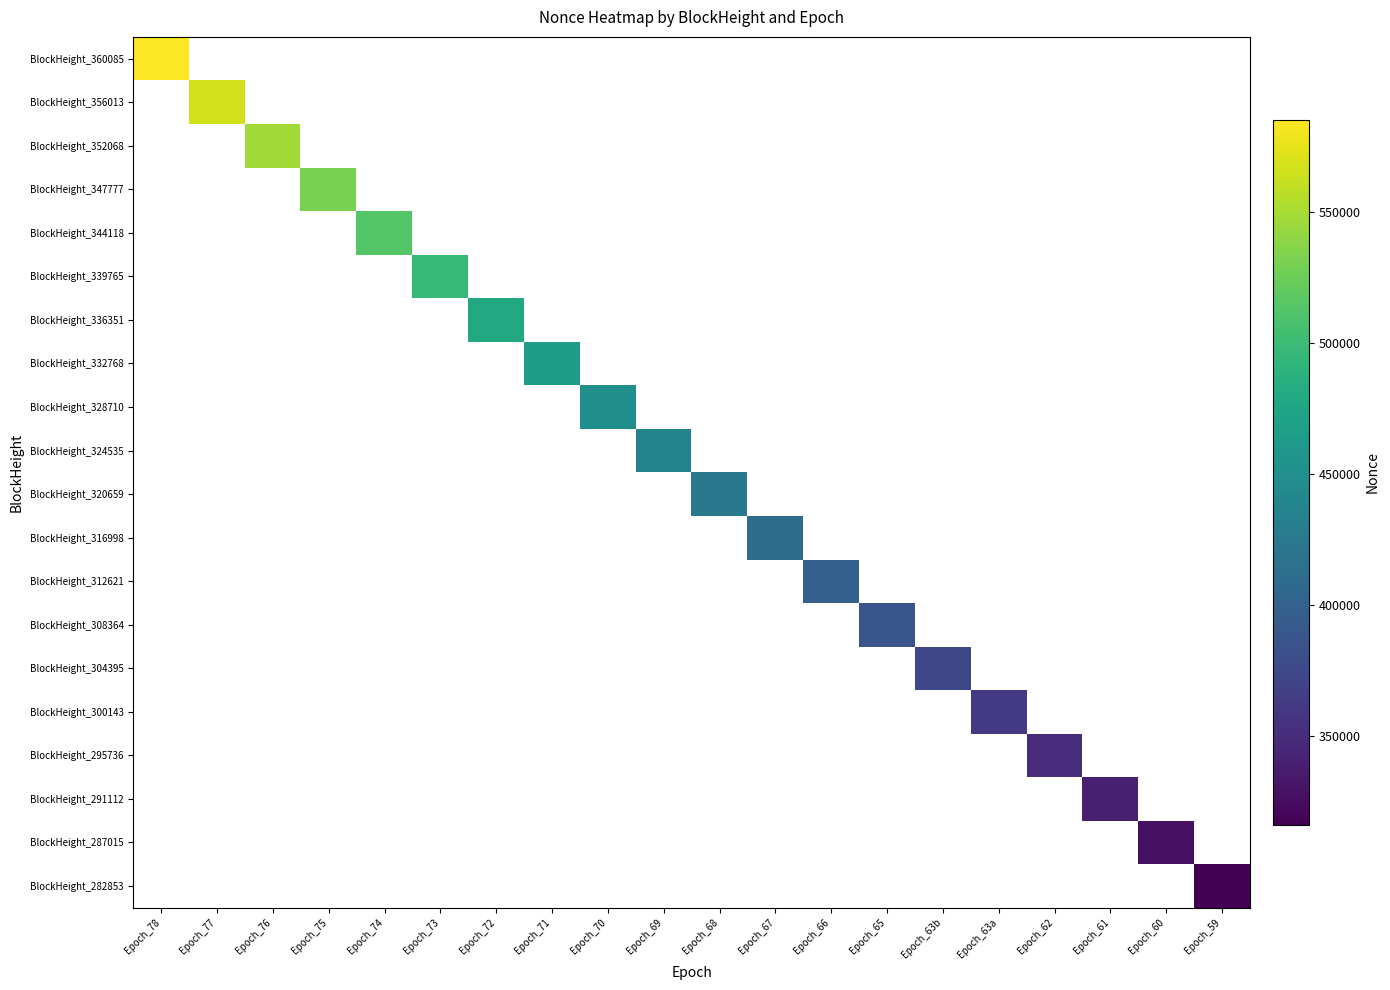

What is the maximum value shown in the chart?

585325.0